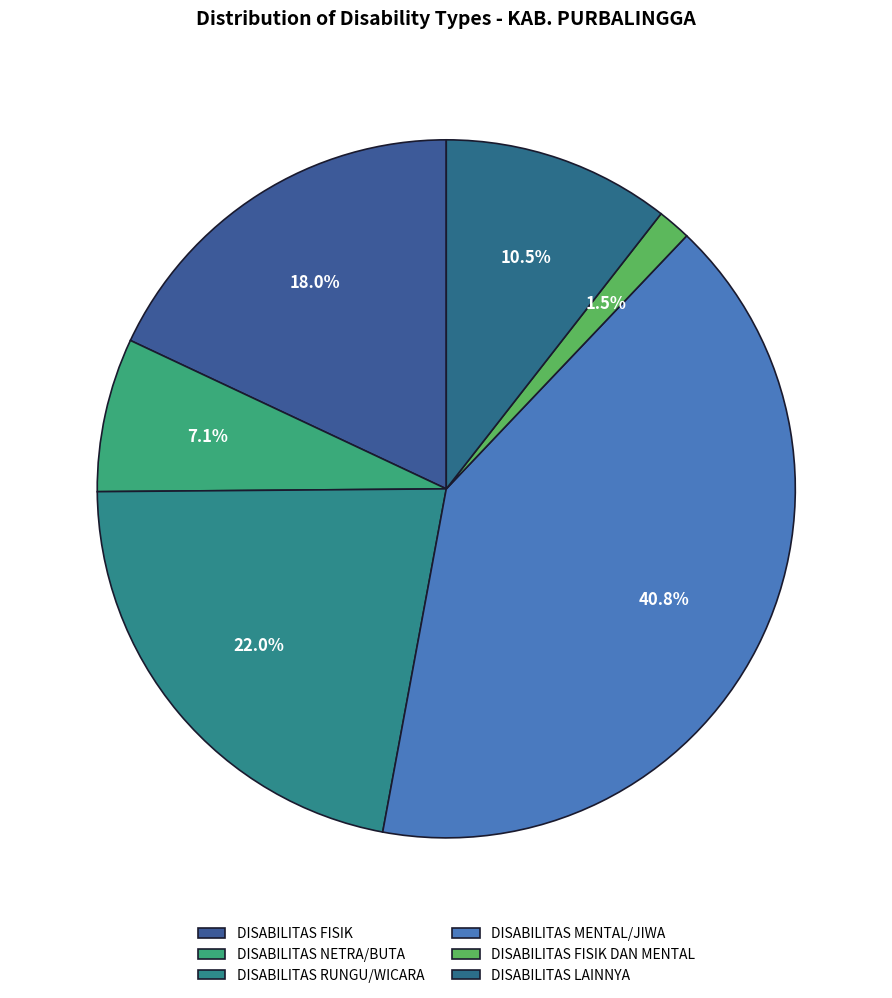

Which slice is the smallest?

DISABILITAS FISIK DAN MENTAL